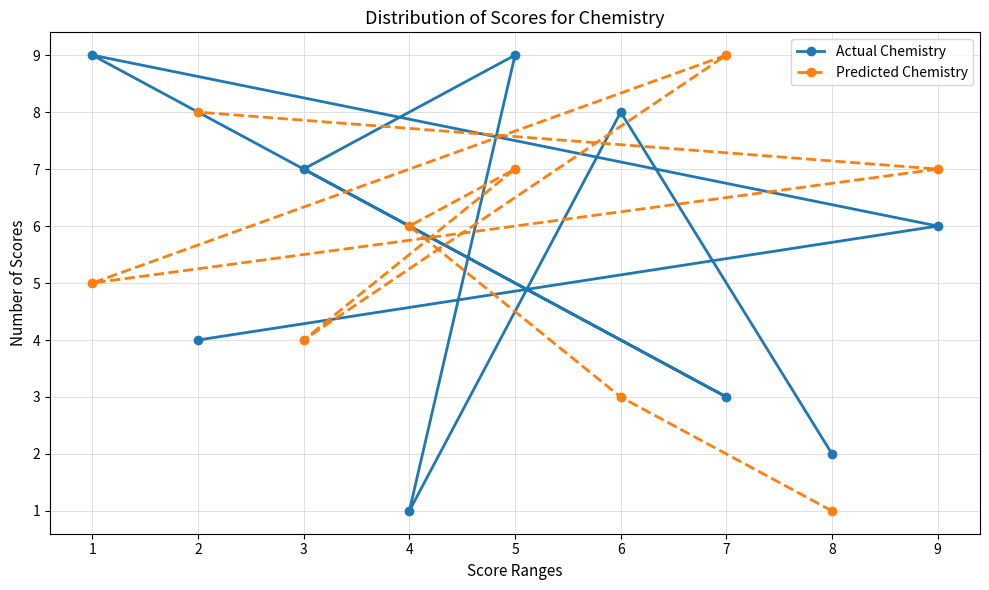

After their last crossing, which series has the higher values: Actual Chemistry or Predicted Chemistry?

Predicted Chemistry